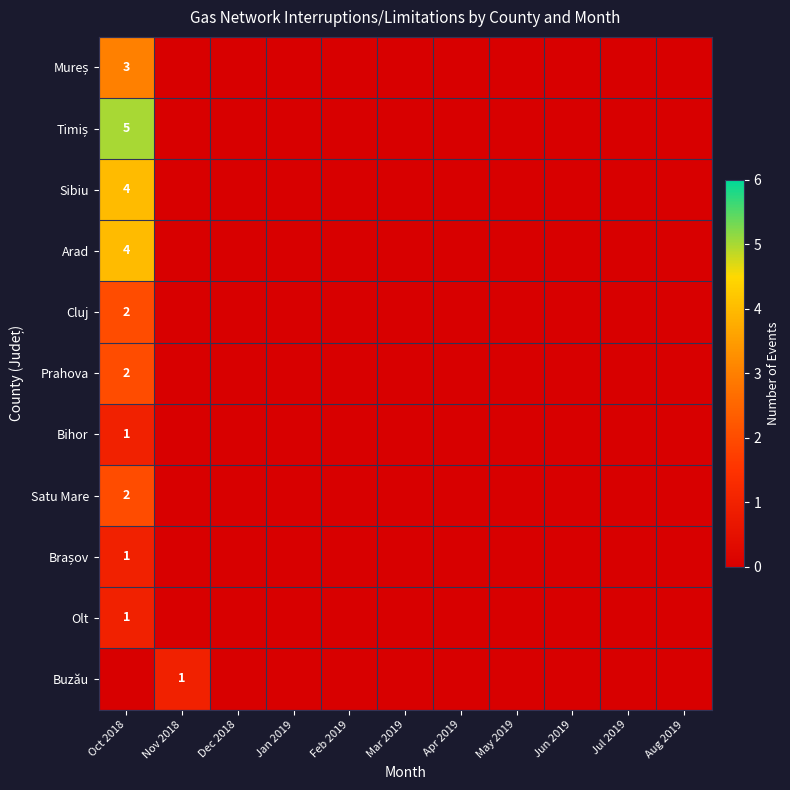

The value of Prahova at Mar 2019 is 0. True or false?

True